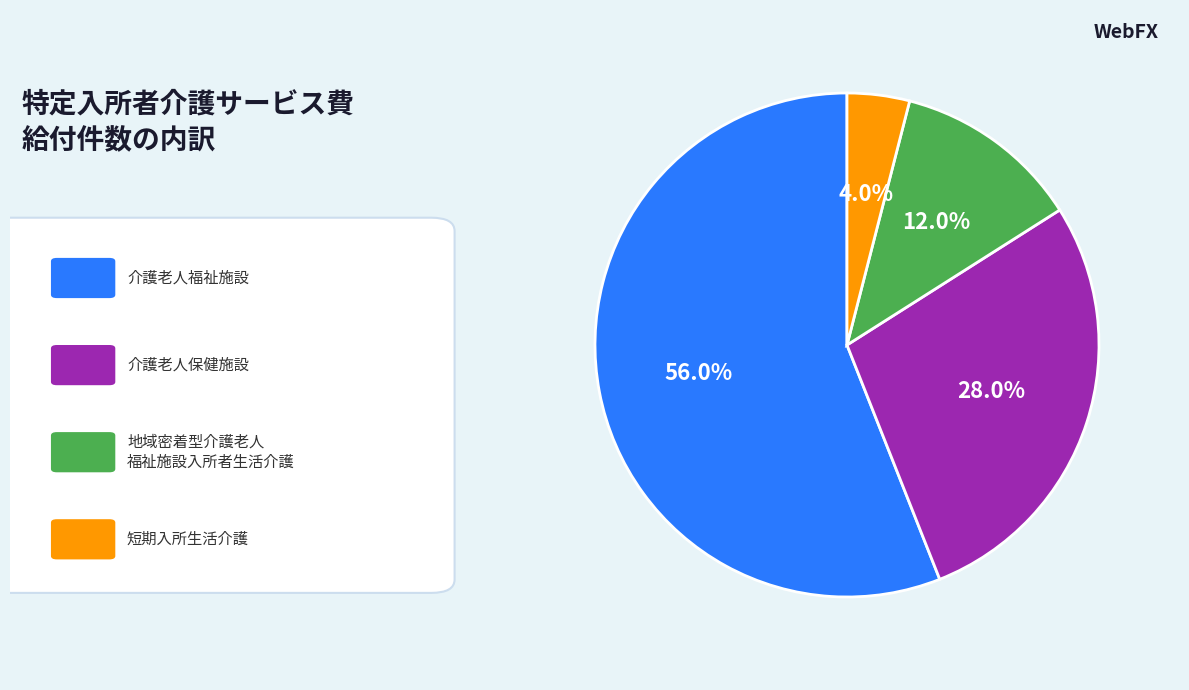

Does any single category account for the majority?

Yes